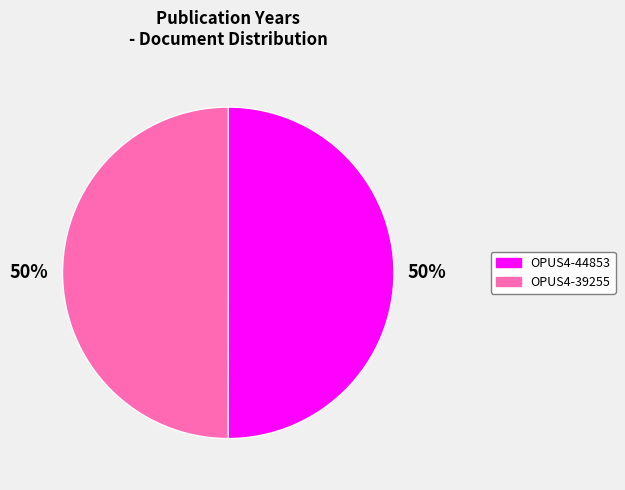

To the nearest percent, what is the combined percentage of OPUS4-44853 and OPUS4-39255?

100%